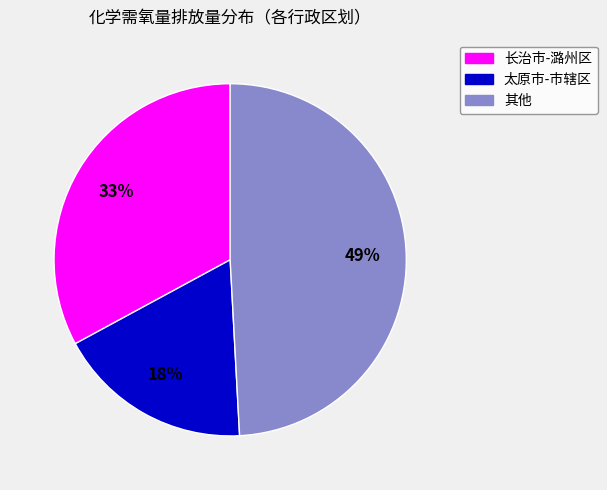

Count the number of slices in the pie.

3